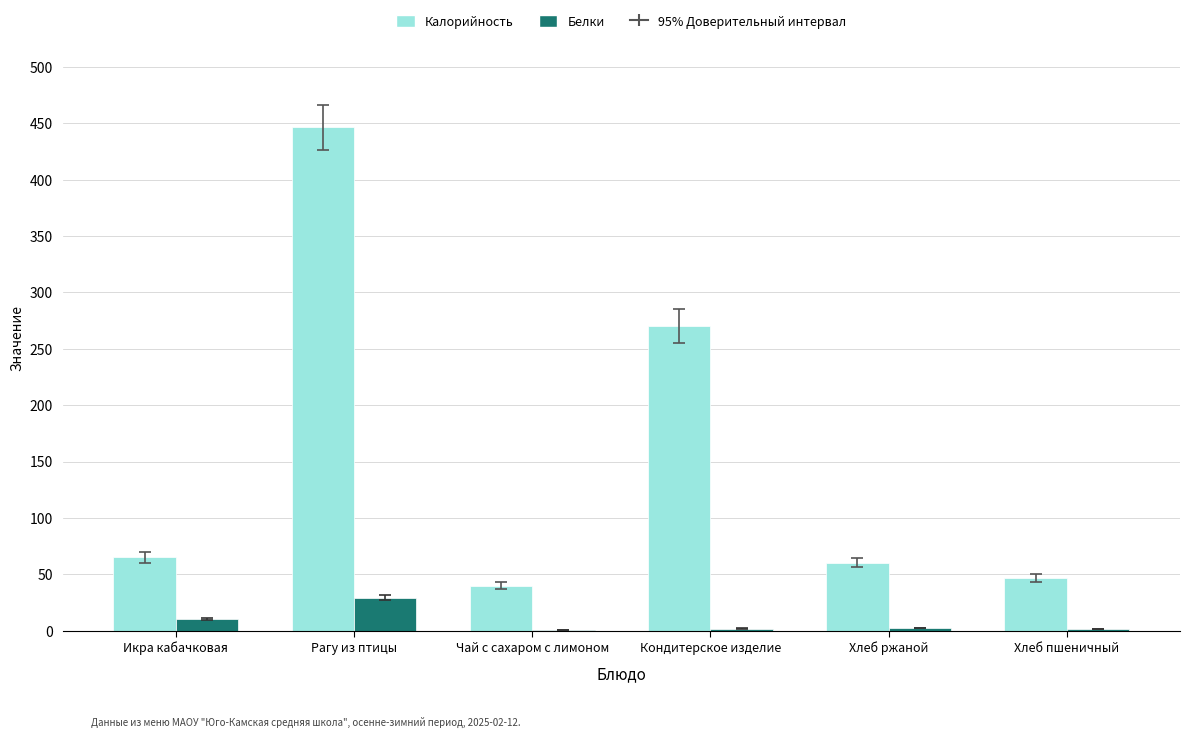

How many distinct data groups are displayed?

2